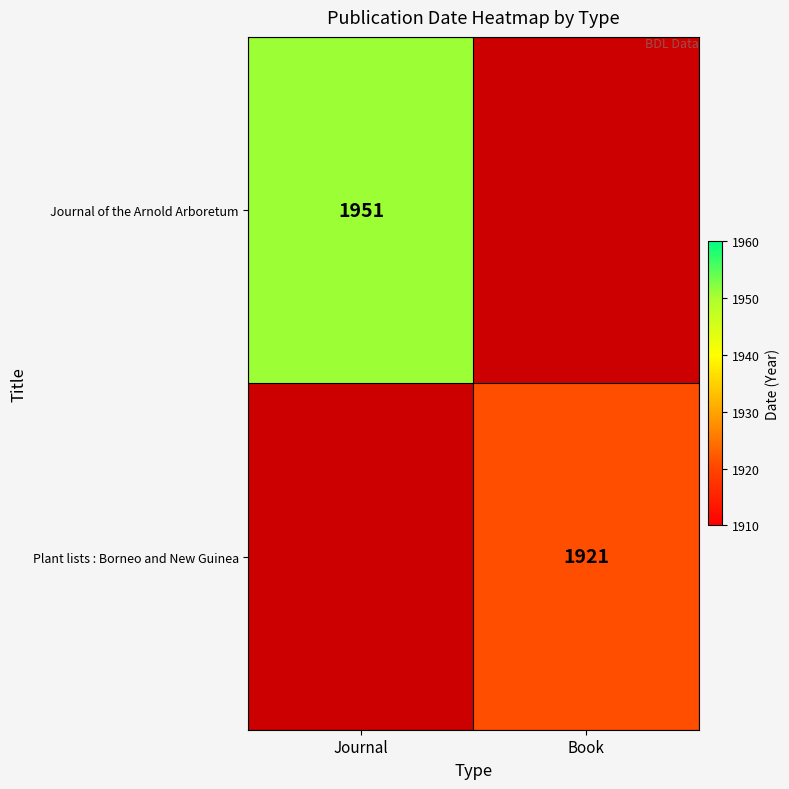

Is it true that Plant lists : Borneo and New Guinea equals 1921 at Book?

True